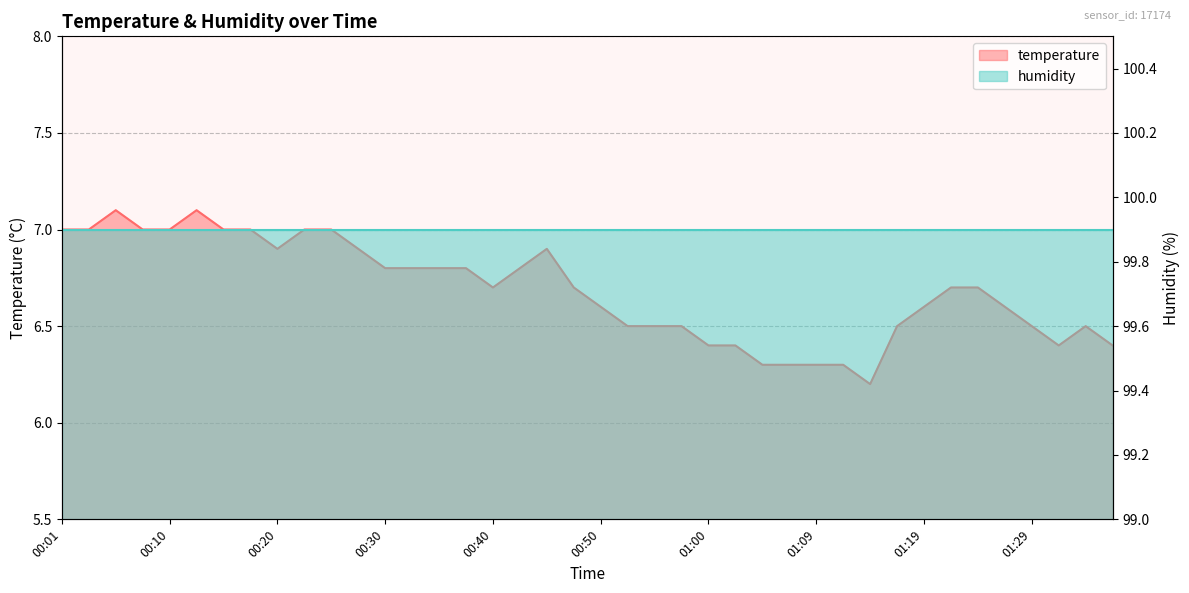

Where is the data nearest to the value 6?

01:14